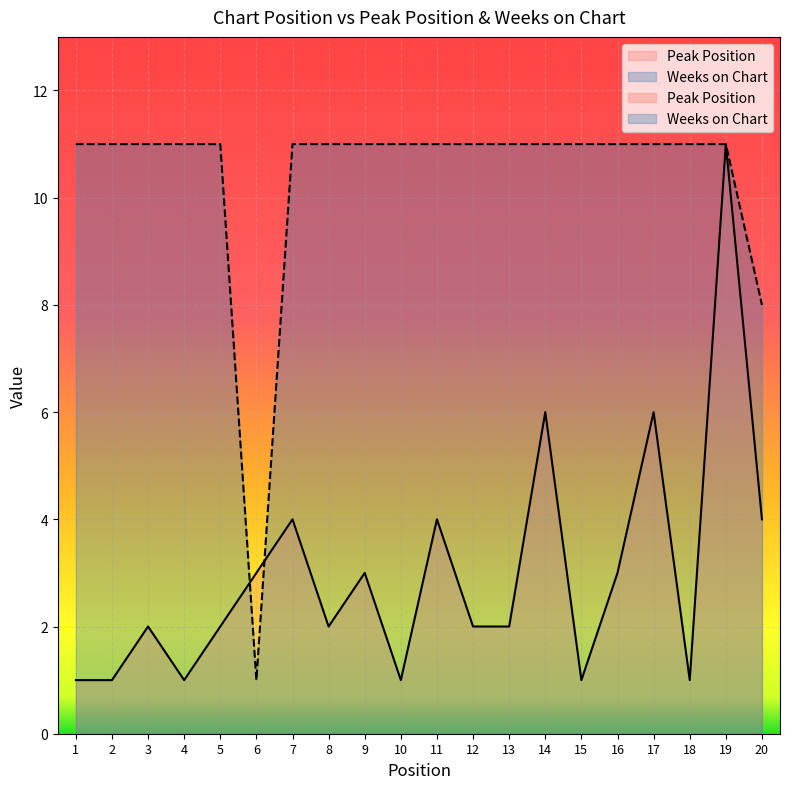

How many lines are shown in the chart?

2